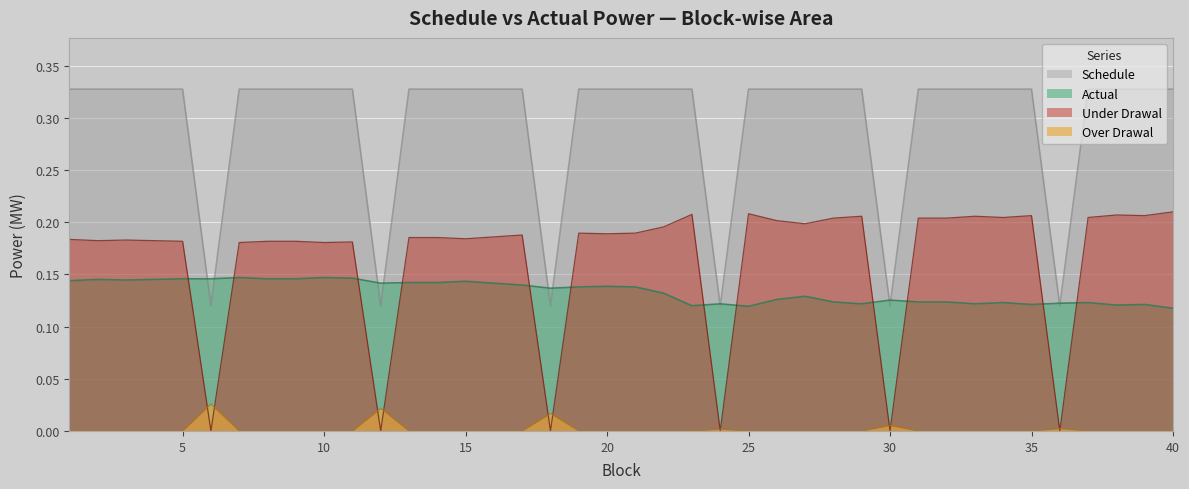

Rank the series at 12 from lowest to highest value.

Under Drawal, Over Drawal, Schedule, Actual